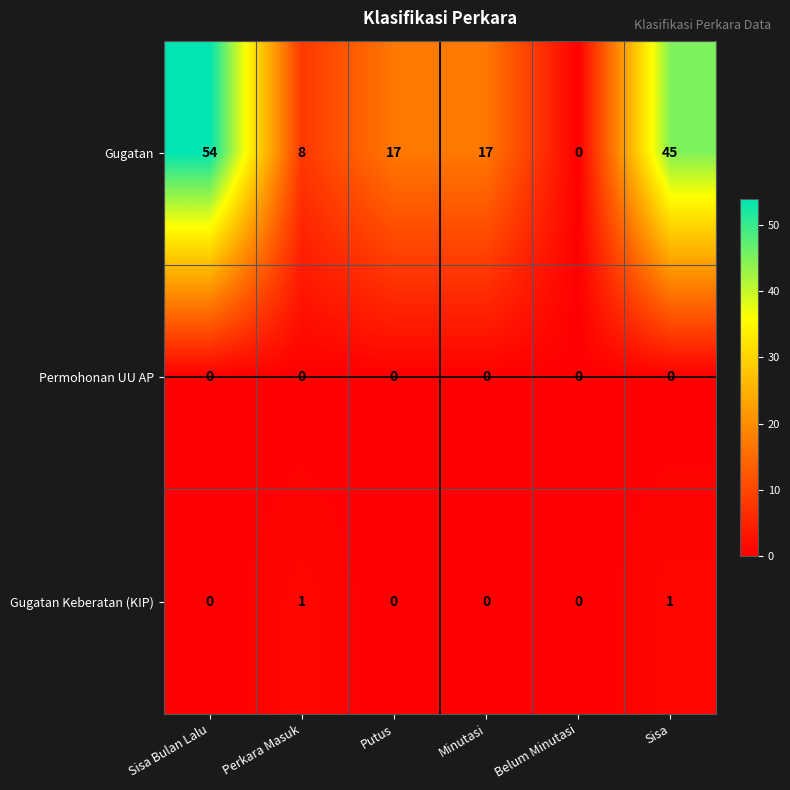

The value of Gugatan at Putus is 17. True or false?

True